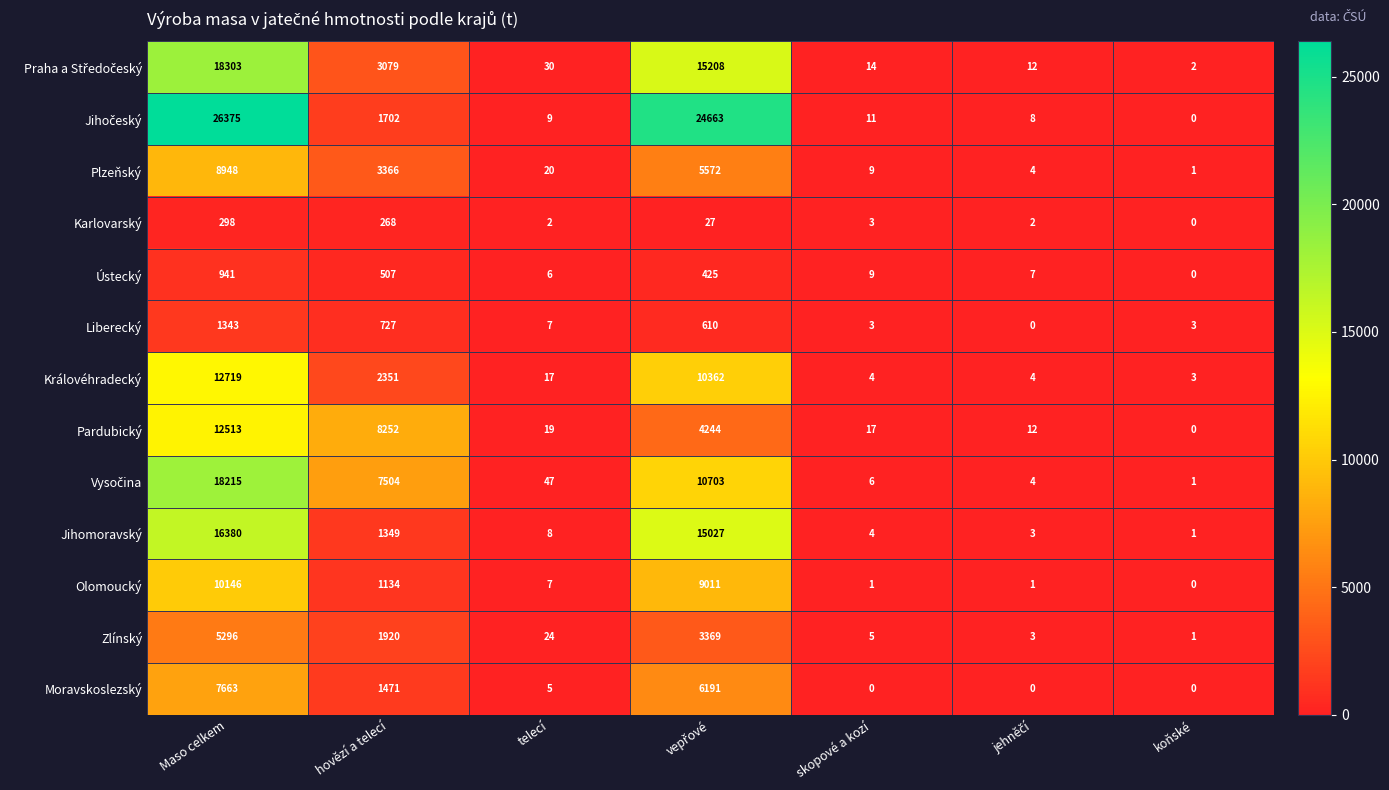

What is the sum of all Pardubický values?

25057